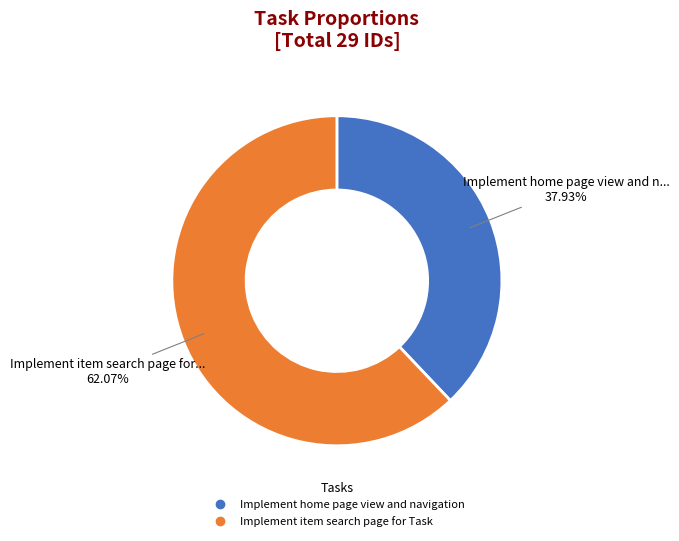

Does Implement item search page for Task account for over 50% of the chart?

Yes